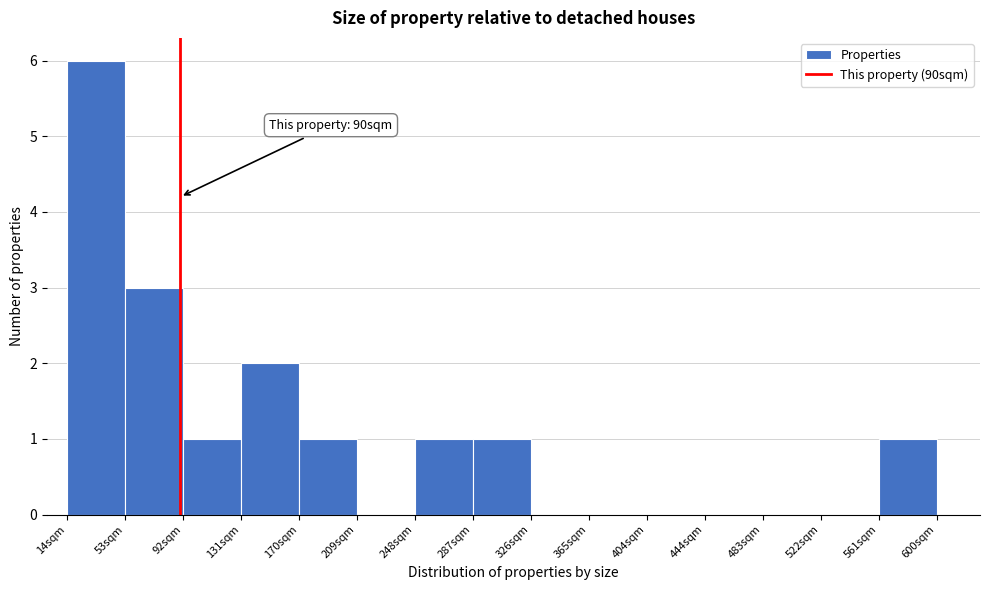

Which range on the x-axis has the tallest bar?

15 to 55